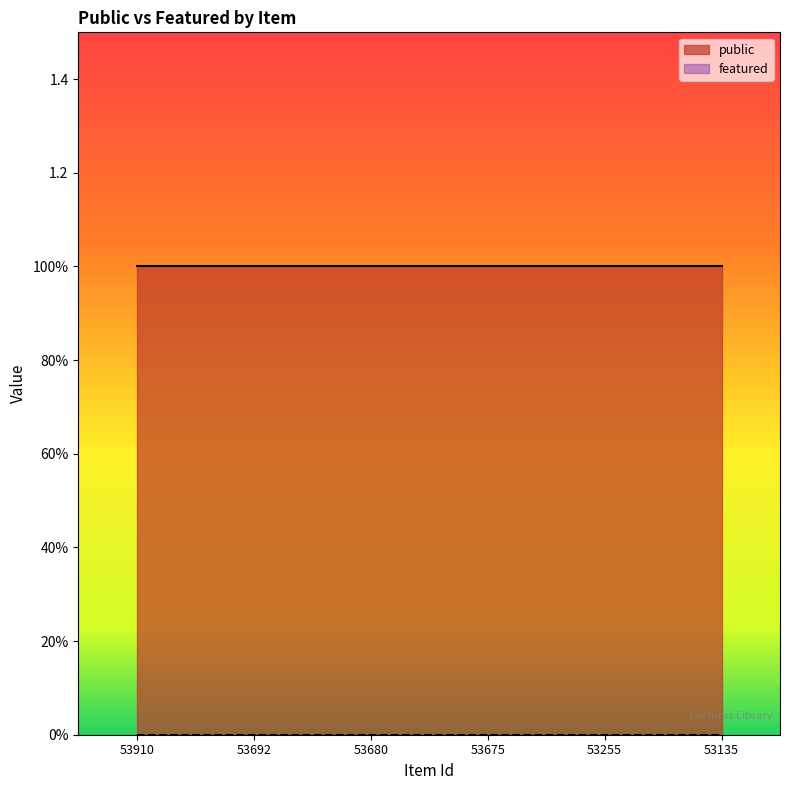

True or false: featured has more than 2 interior local peaks.

False